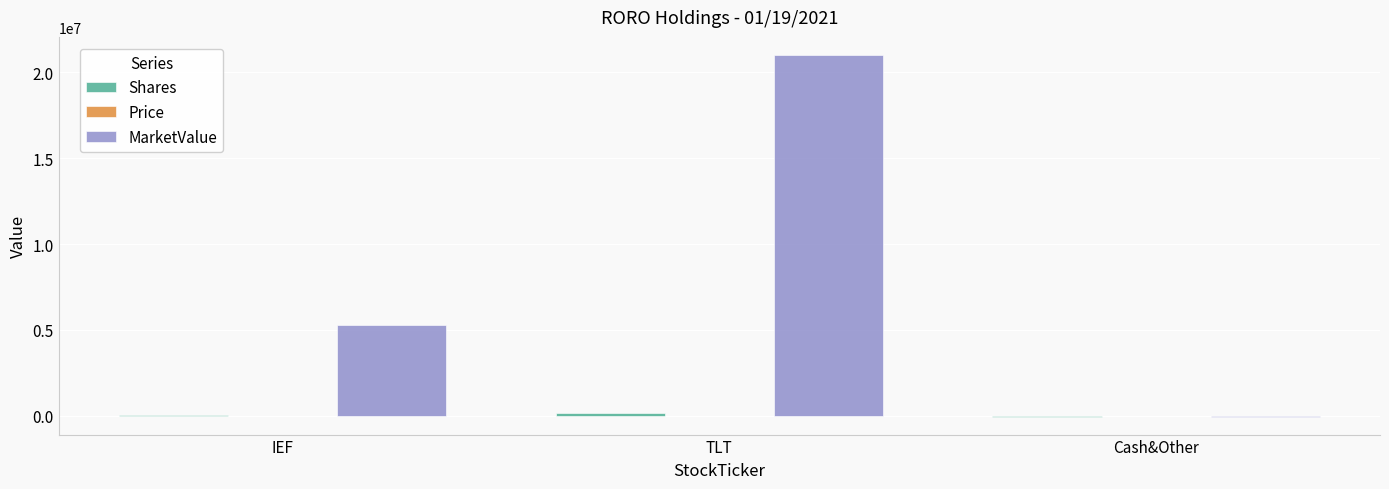

Which series changed the most between IEF and Cash&Other?

MarketValue